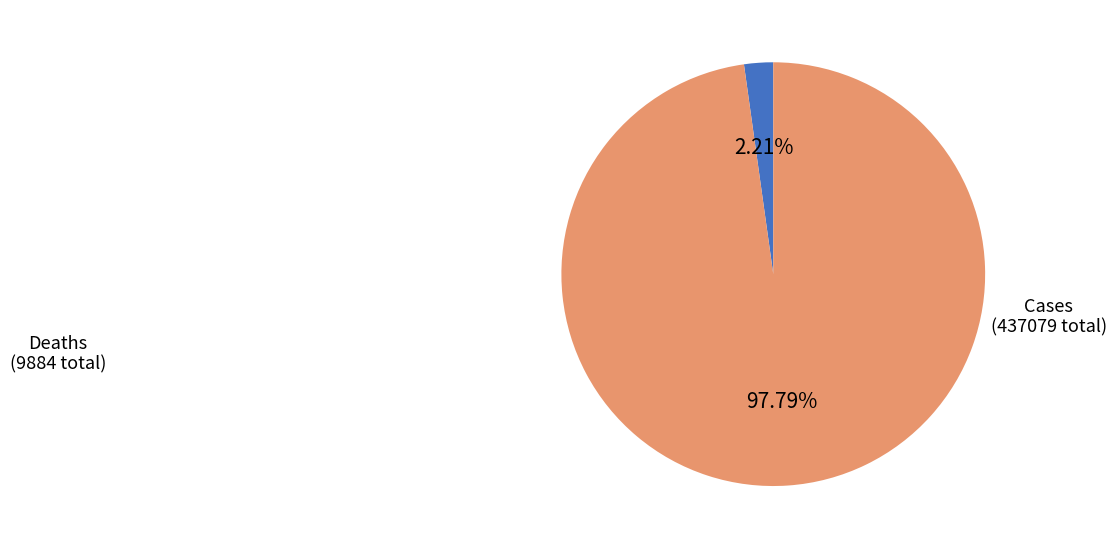

To the nearest percent, what is the combined percentage of Cases and Deaths?

100%